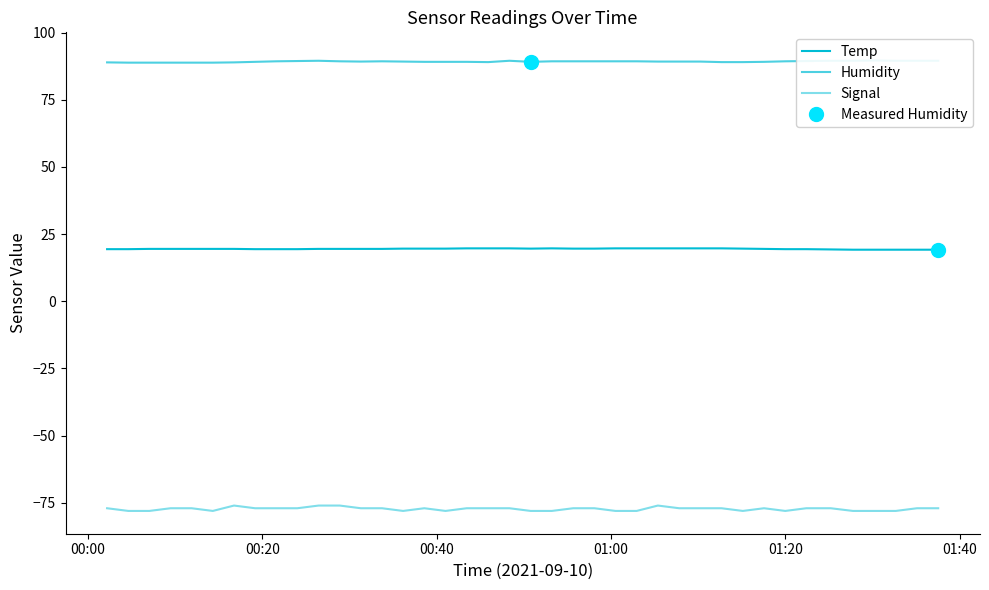

True or false: Signal and Temp intersect in this chart.

False